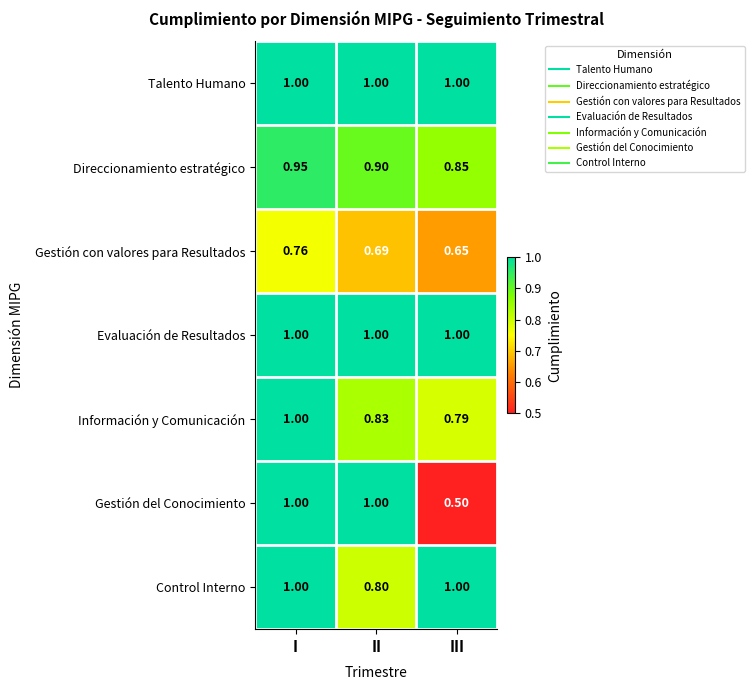

Which label corresponds to the smallest value in the chart?

III